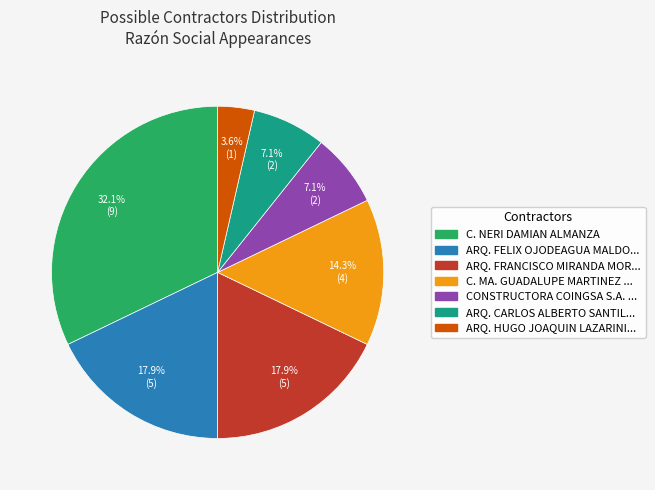

Does any single category account for the majority?

No